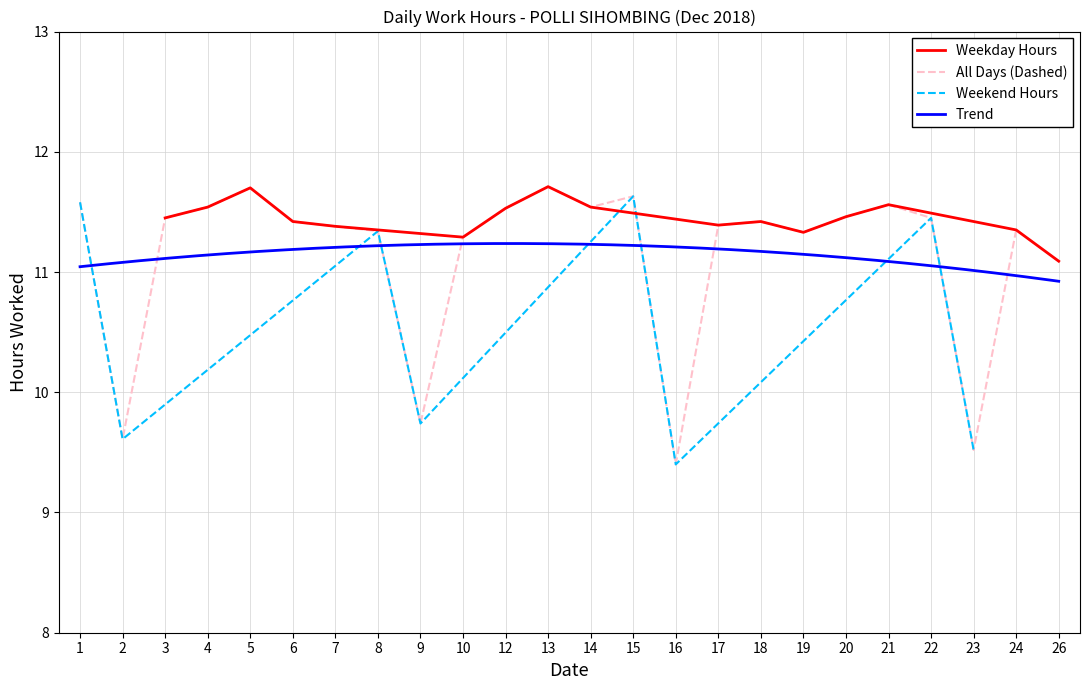

What is the ratio of the value at 14 to the value at 12?

1.0